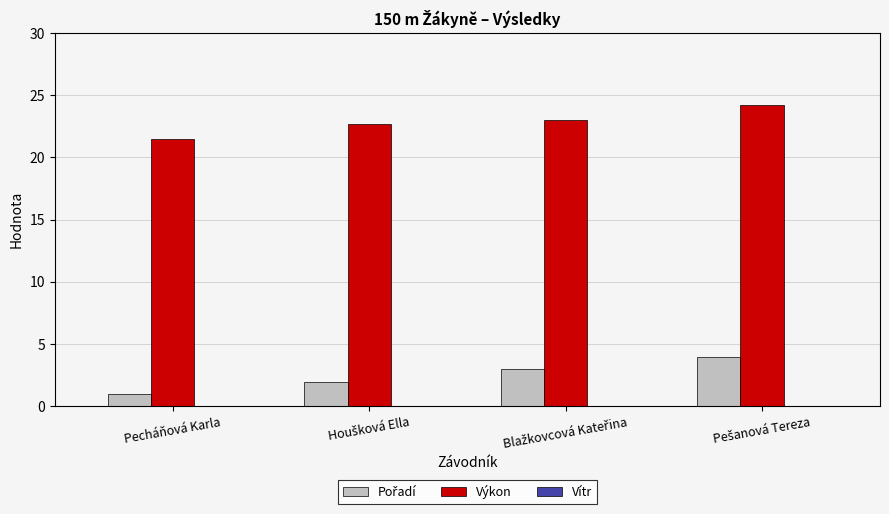

The Výkon series shows 21.4 at Pecháňová Karla. True or false?

True